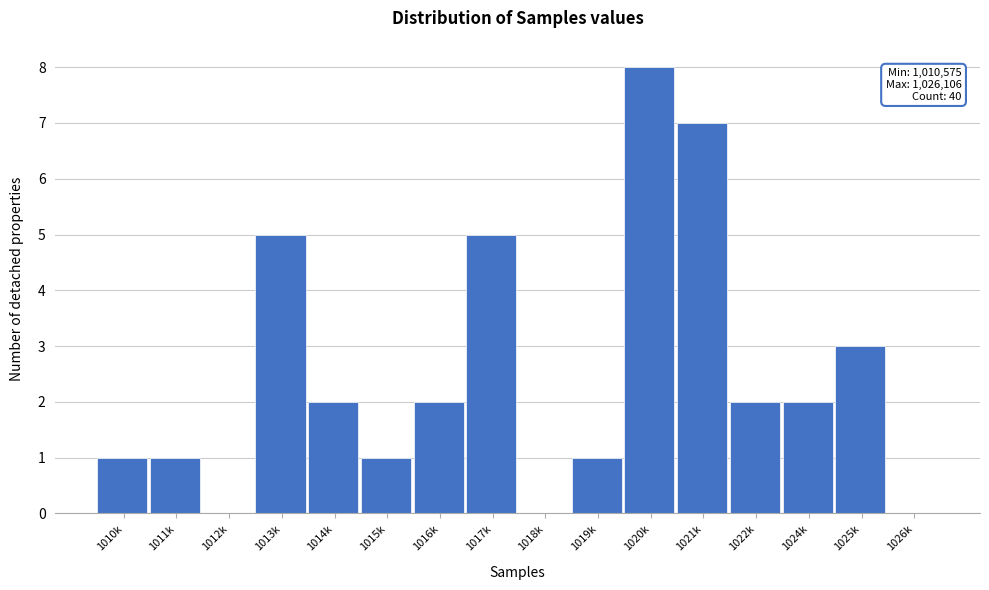

Reading left to right, extract all data points from this chart.

1010k=1	1011k=1	1012k=0	1013k=5	1014k=2	1015k=1	1016k=2	1017k=5	1018k=0	1019k=1	1020k=8	1021k=7	1022k=2	1024k=2	1025k=3	1026k=0